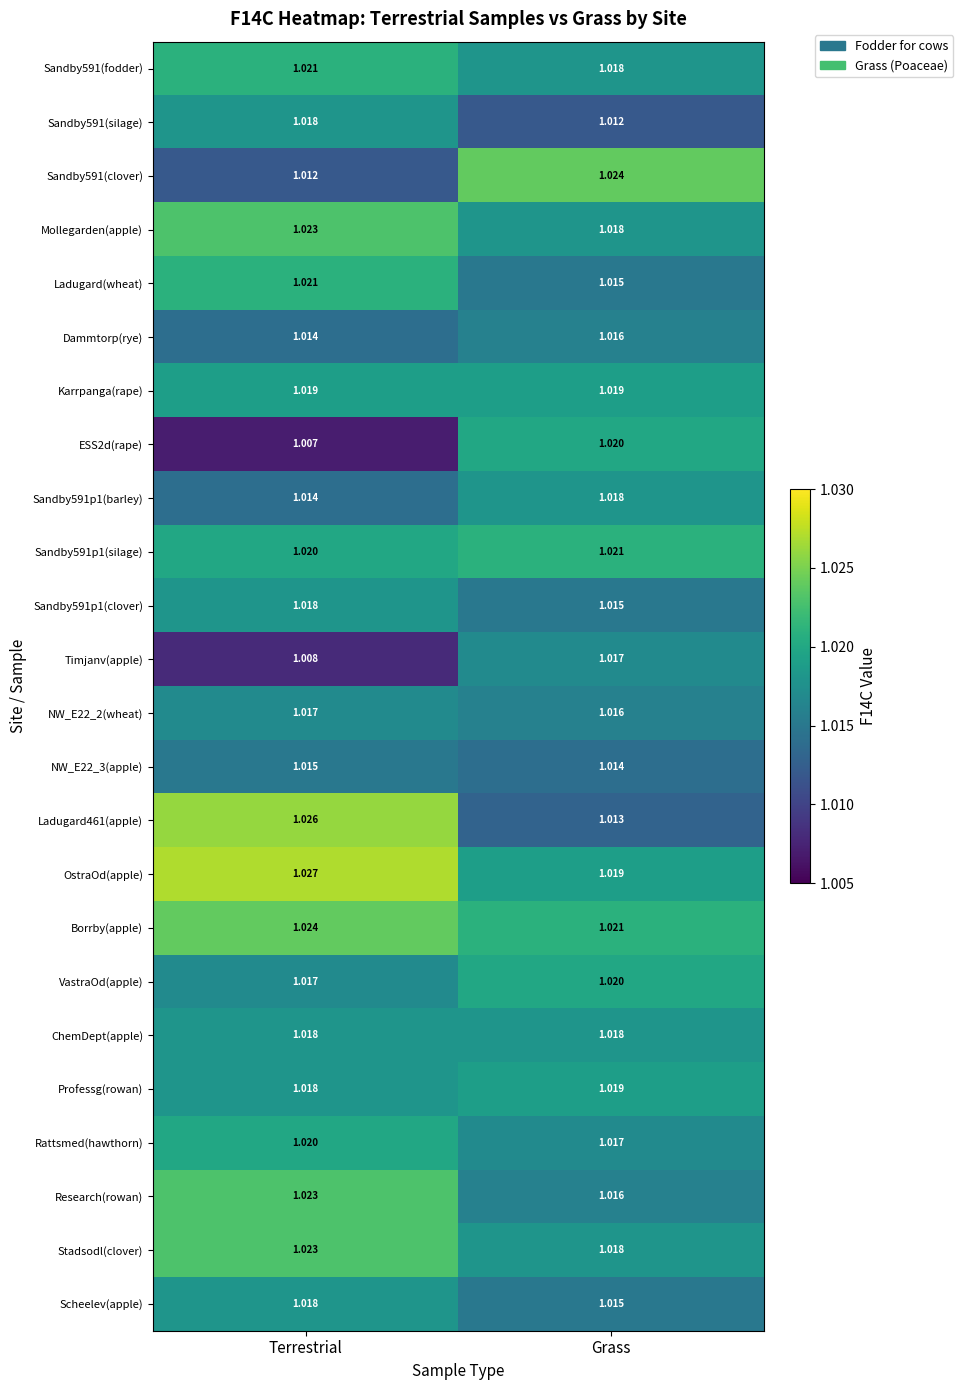

At which category is the sum across all series the highest?

Terrestrial